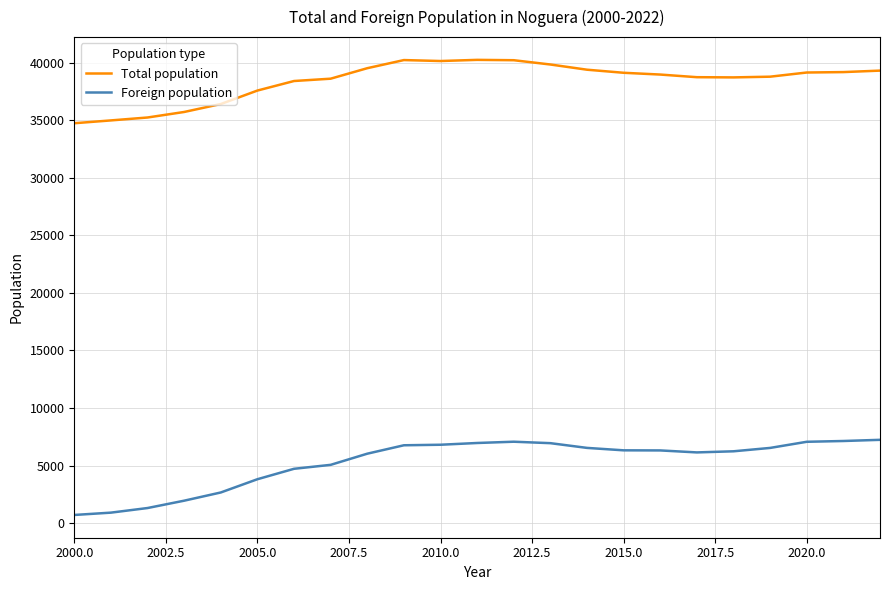

Which series has the widest spread of values?

Foreign population